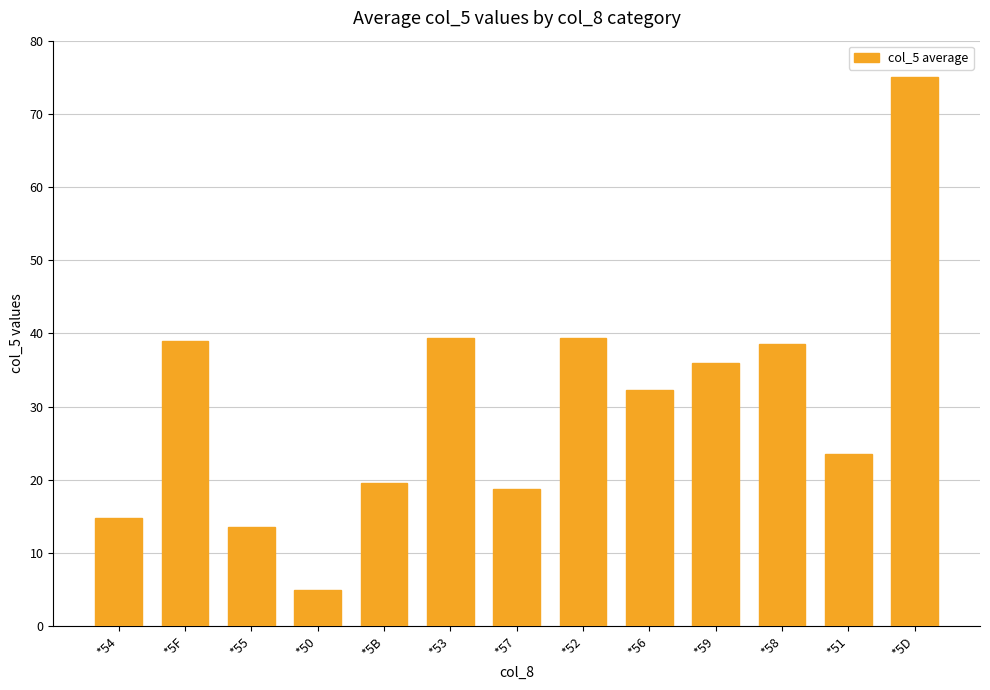

What is the difference between the values at *54 and *52?

24.5